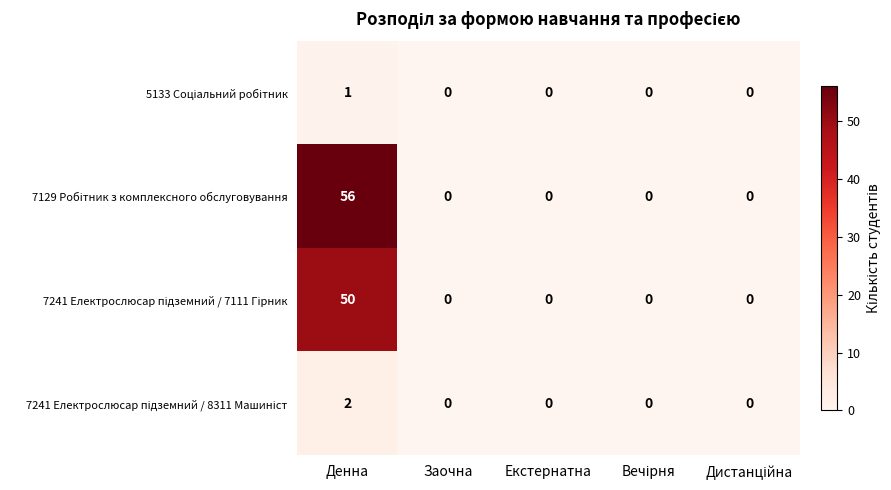

At which category does the chart reach its peak across all series?

Денна